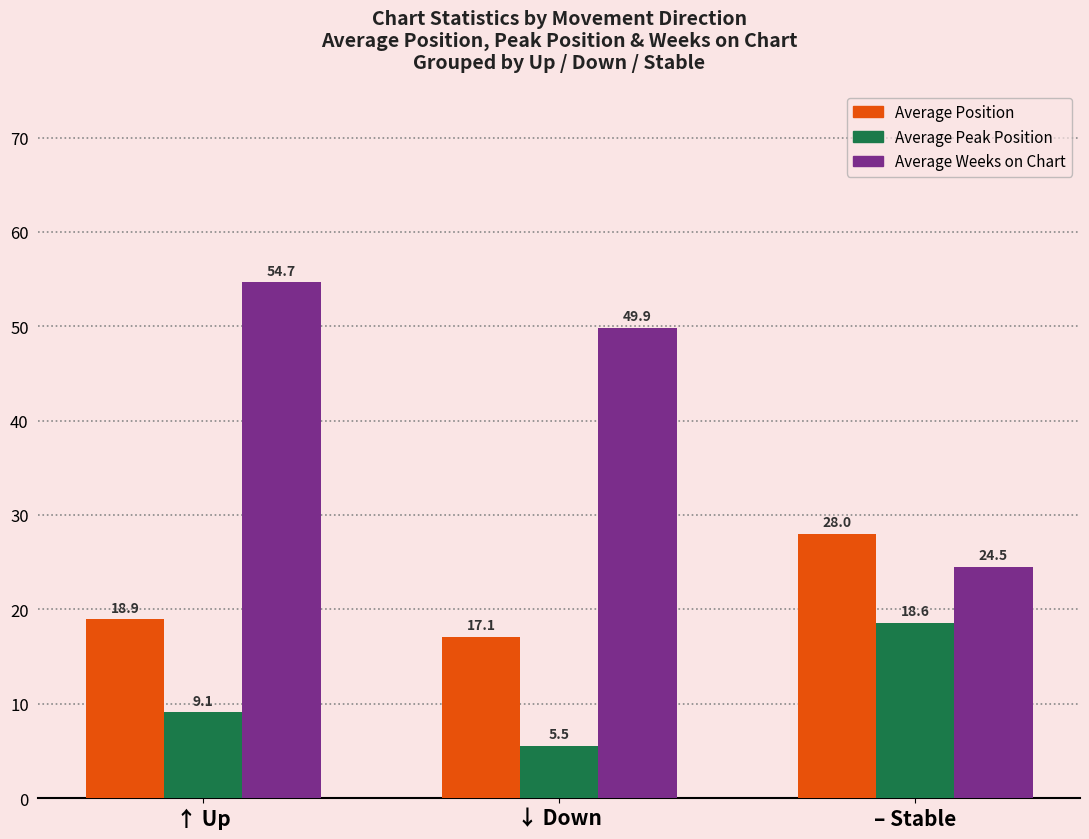

Is the value of Average Weeks on Chart at – Stable greater than the value of Average Peak Position at – Stable?

Yes